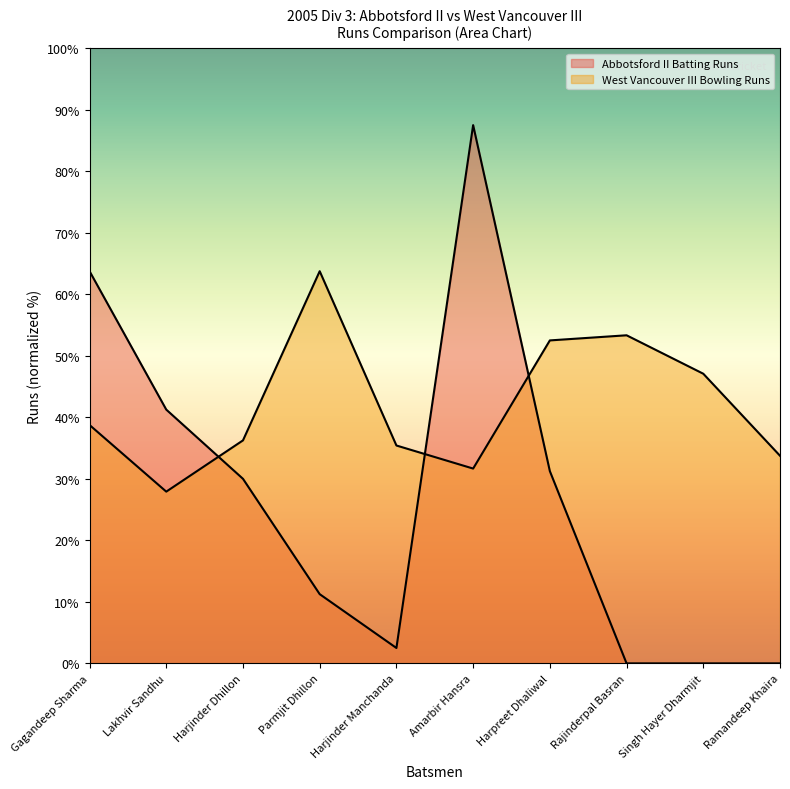

List the labels in order of value, smallest first.

Rajinderpal Basran, Singh Hayer Dharmjit, Ramandeep Khaira, Harjinder Manchanda, Parmjit Dhillon, Harjinder Dhillon, Harpreet Dhaliwal, Lakhvir Sandhu, Gagandeep Sharma, Amarbir Hansra